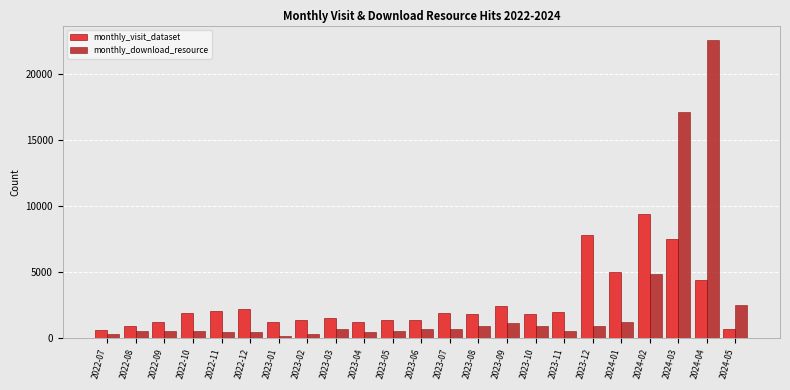

What is the greatest value displayed?

22514